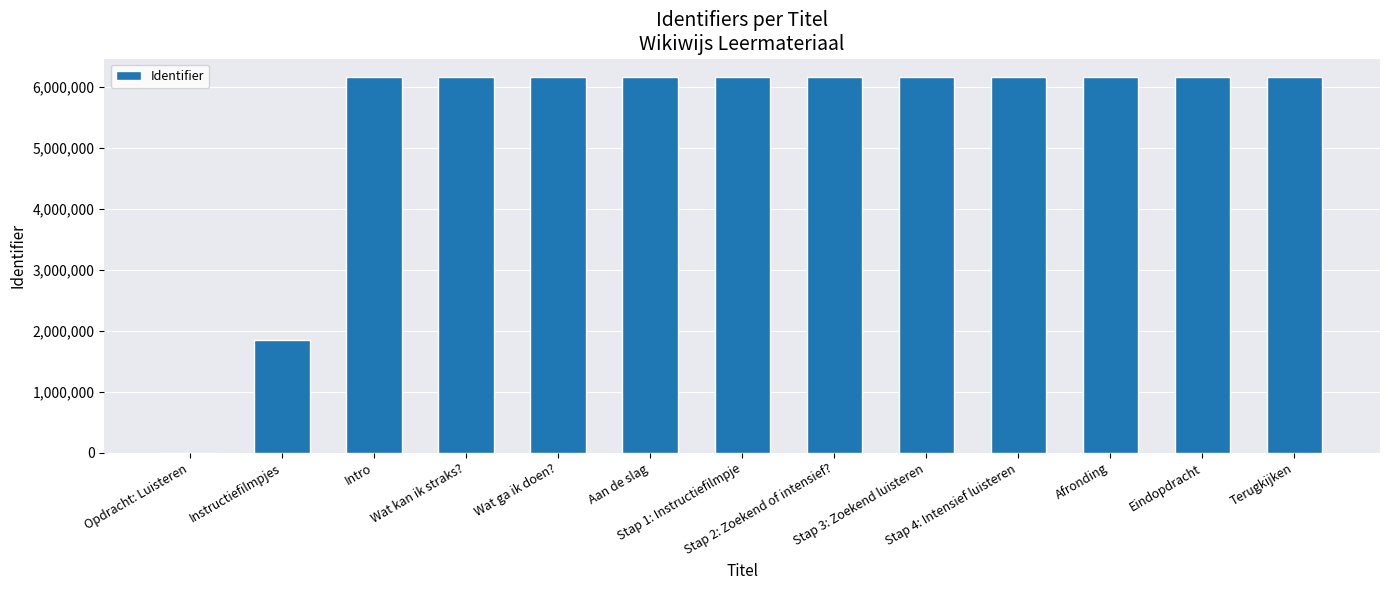

How many series are shown in this chart?

1